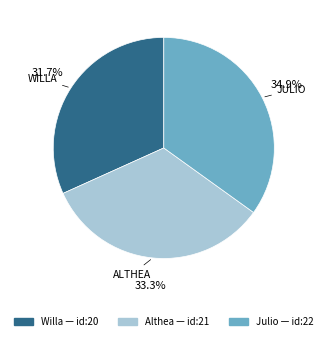

Does any single category account for the majority?

No